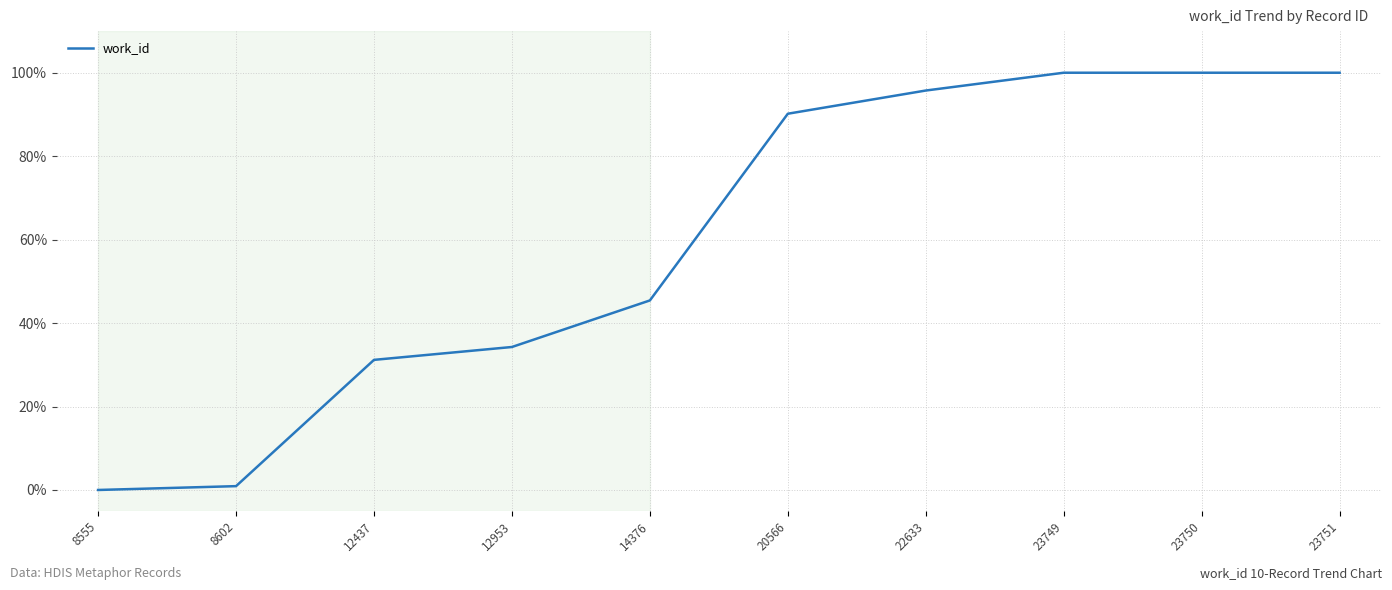

What is the difference between the maximum and minimum values?

100.0